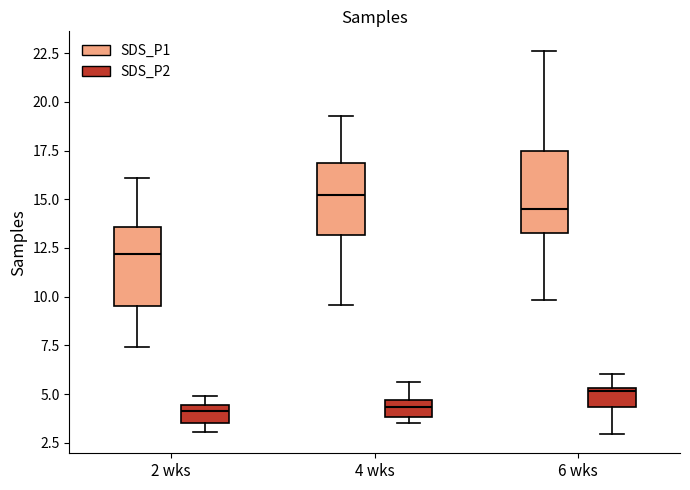

Where is the lower edge of the box for 6 wks (SDS_P2) on the y-axis? The values are not printed on the chart, so give them approximately, as read against the axis.

4.5